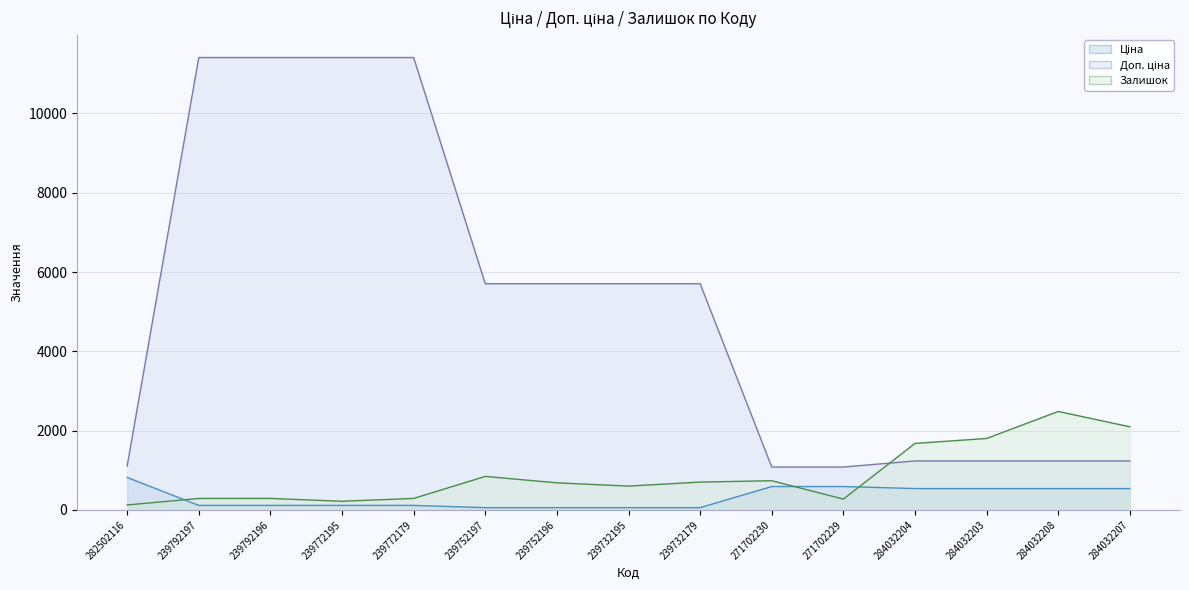

True or false: Ціна and Залишок cross at least once.

True